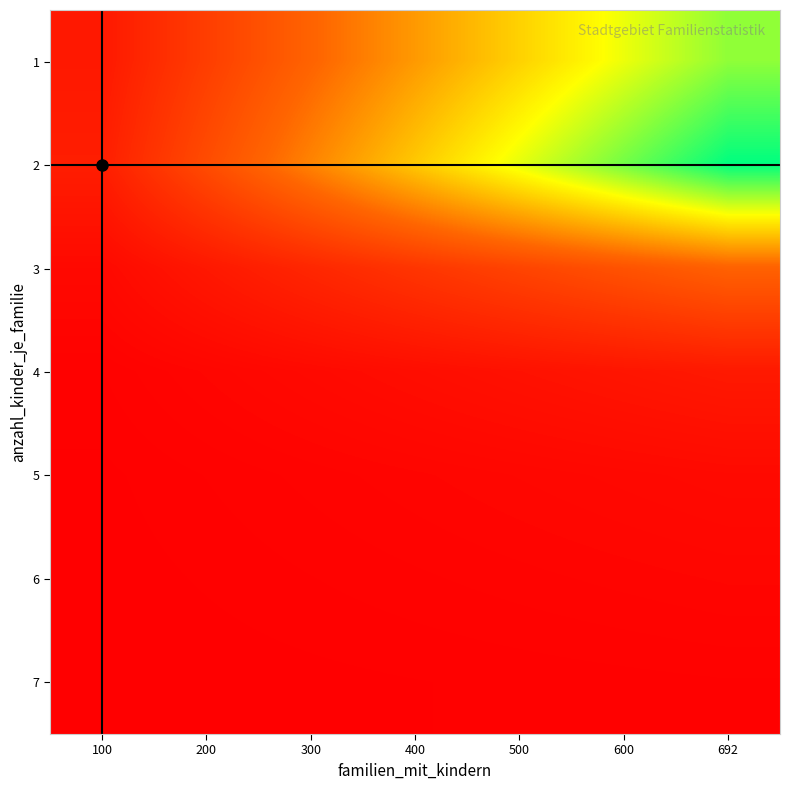

Rank the series at 692 from lowest to highest value.

7, 6, 5, 4, 3, 1, 2